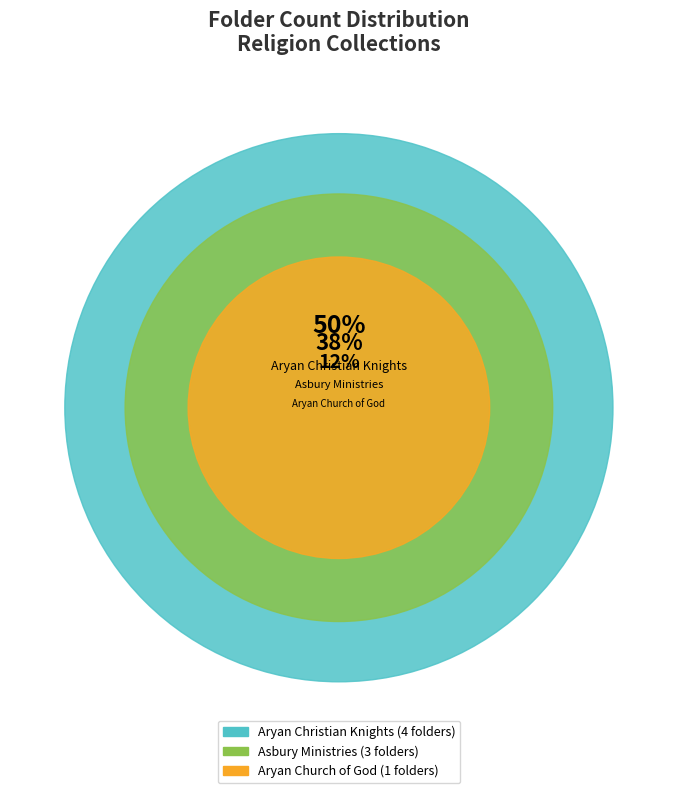

Is it true that Asbury Ministries is 49% of the pie?

False